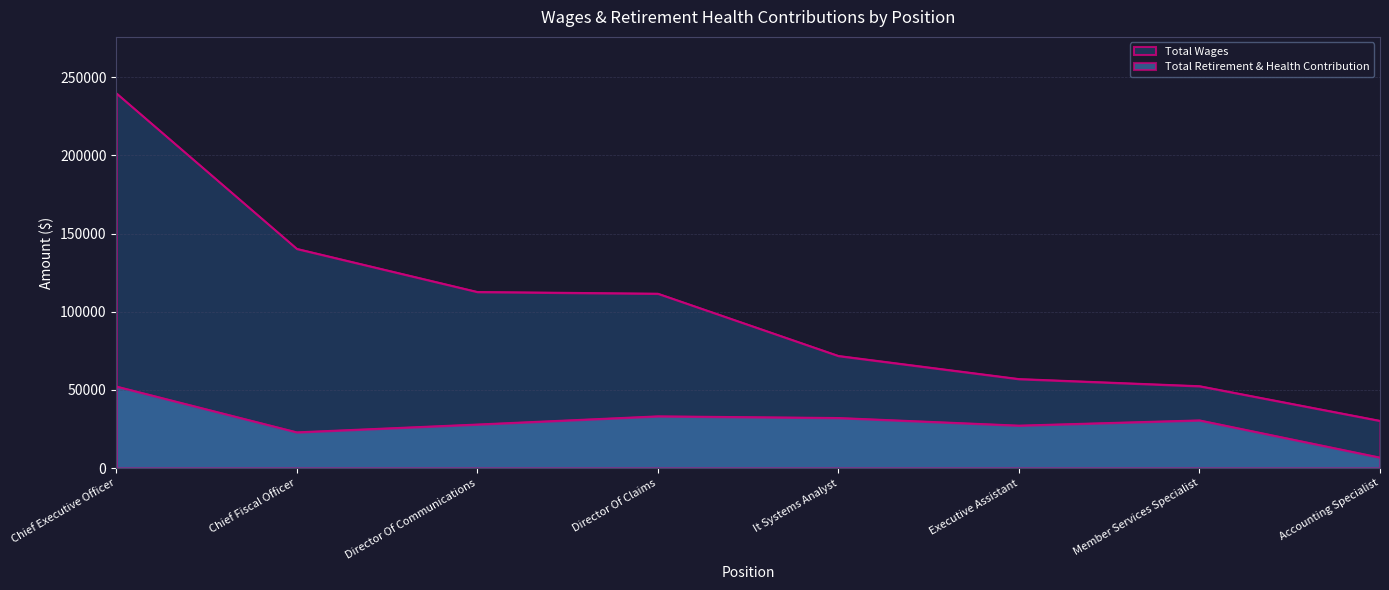

At which category is the sum across all series the highest?

Chief Executive Officer